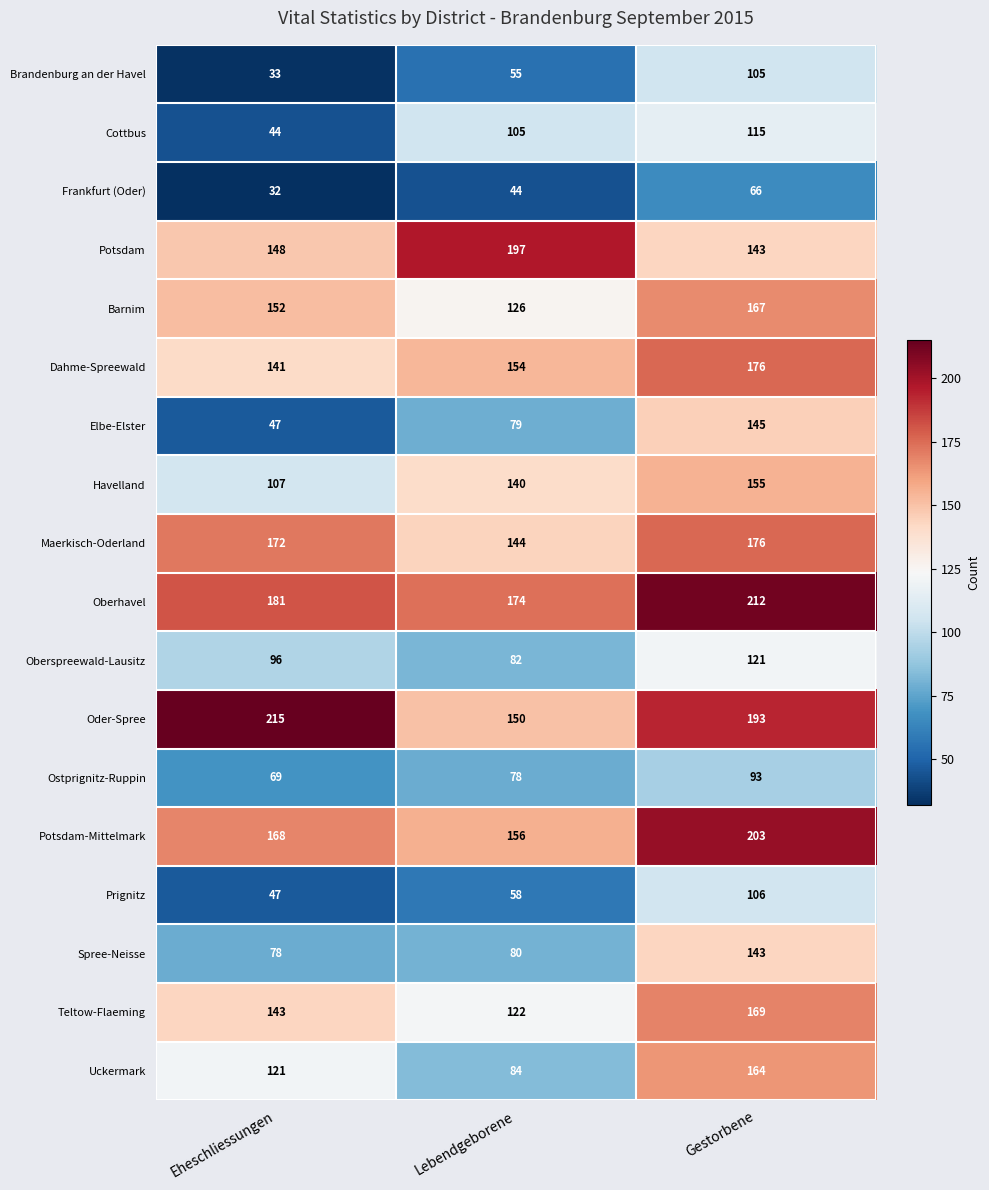

Where is Prignitz nearest to the value 76?

Lebendgeborene